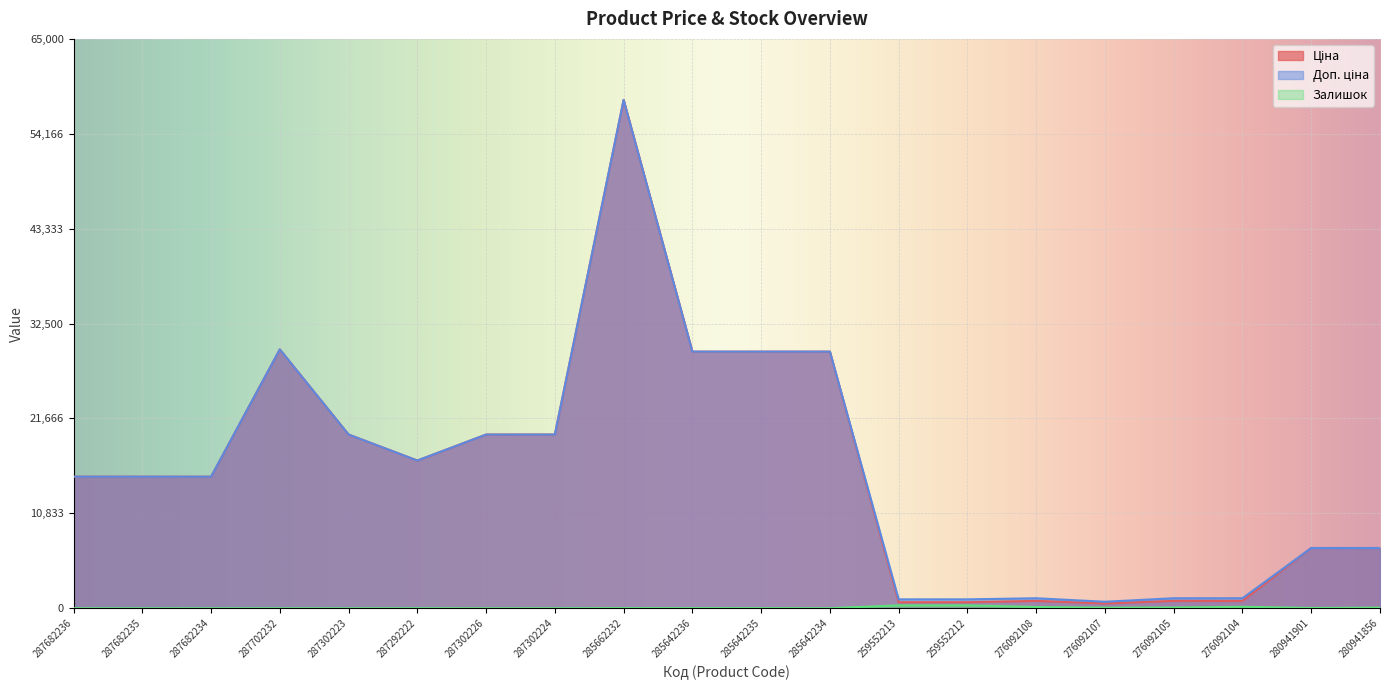

Which series has the widest spread of values?

Ціна